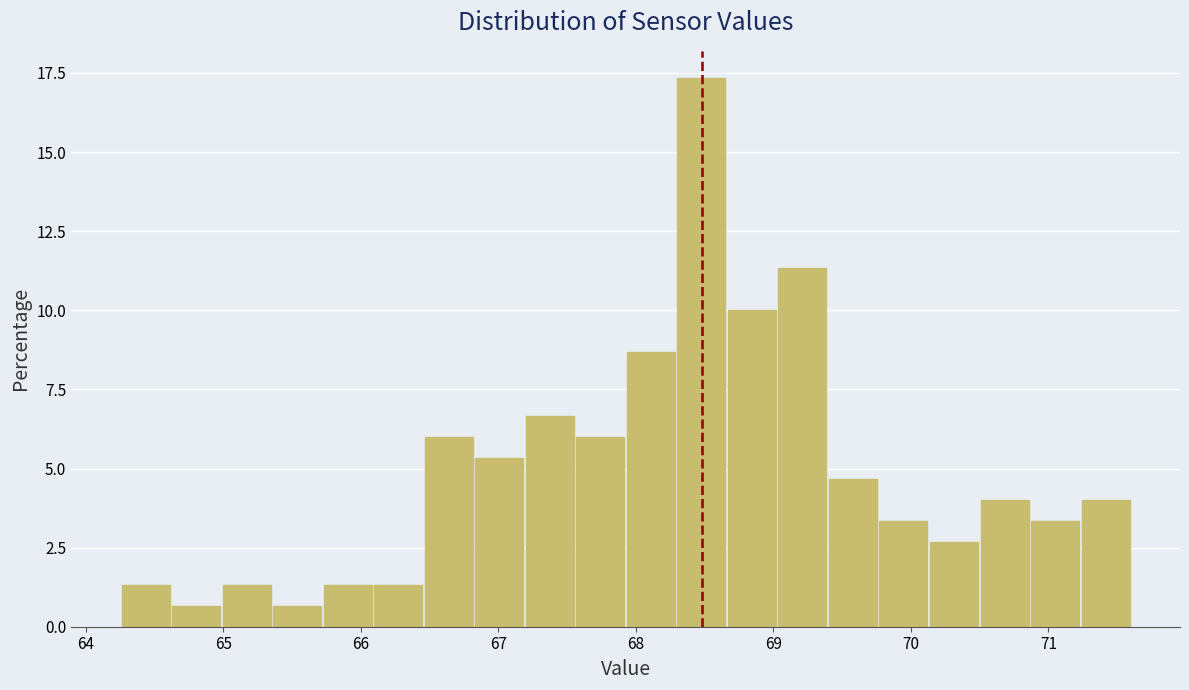

Read against the x-axis, roughly where is the centre of the tallest bar?

68.5